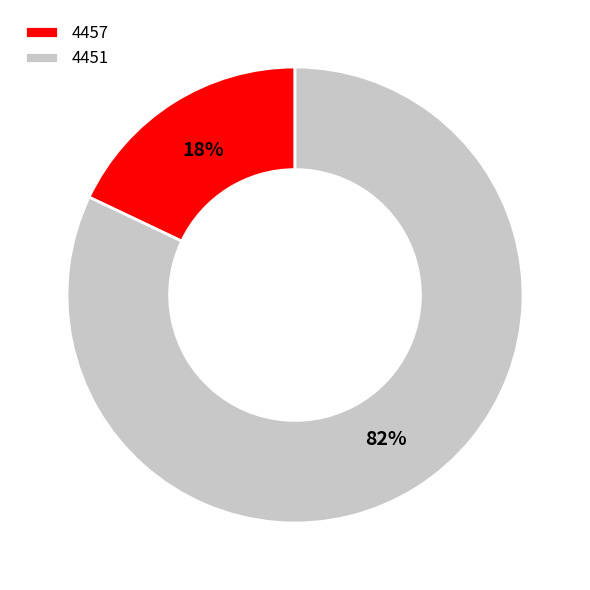

True or false: 4457 accounts for 18% of the total.

True